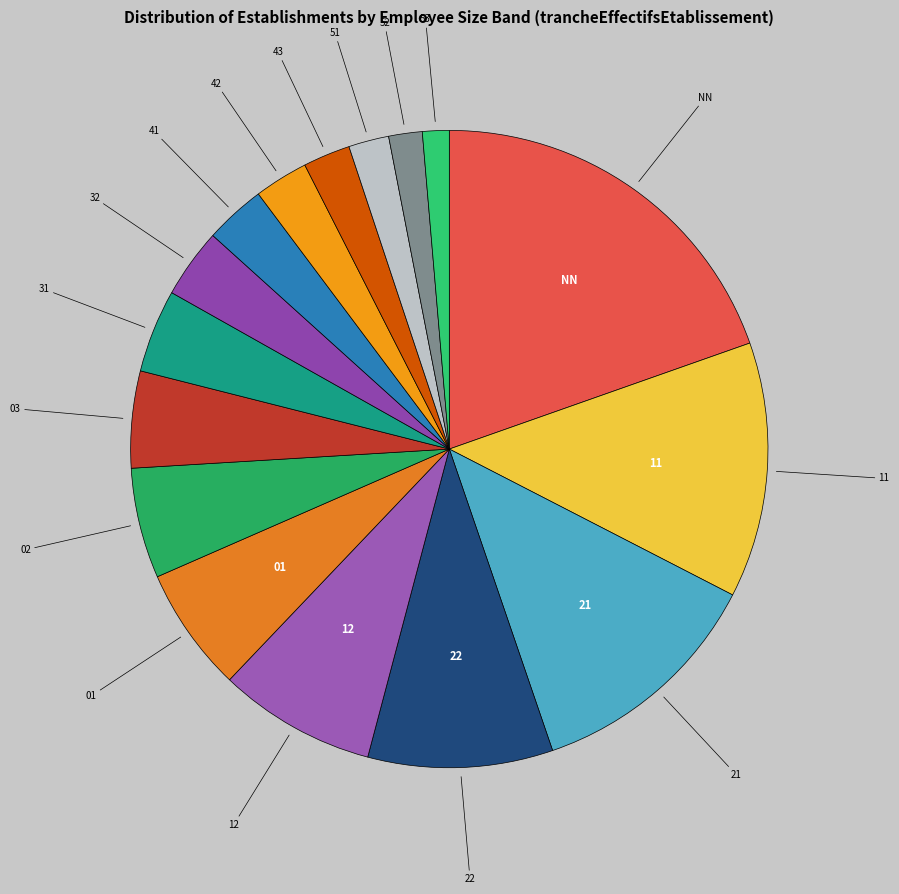

Which slice is the largest?

NN